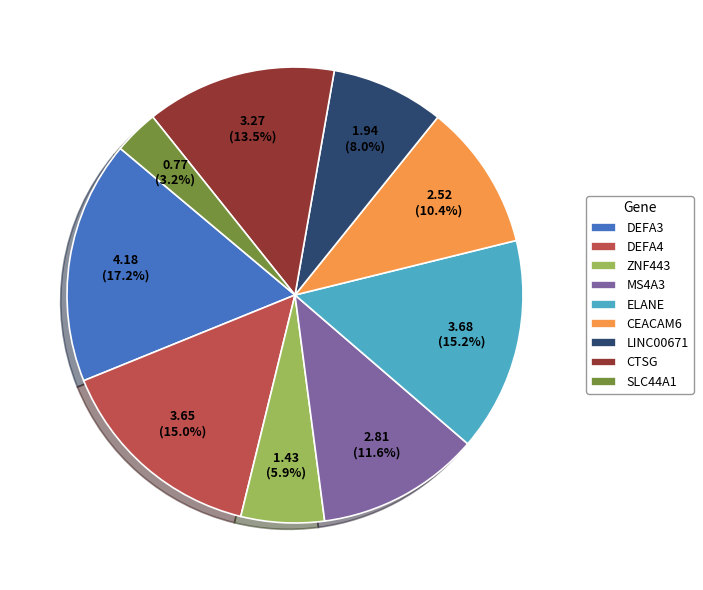

What percentage do MS4A3 and ZNF443 together represent?

17.5%